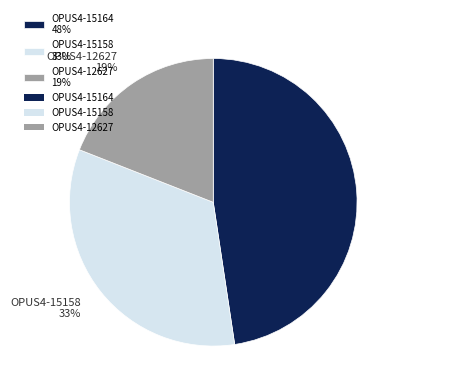

Is there any slice that represents more than half of the pie?

No